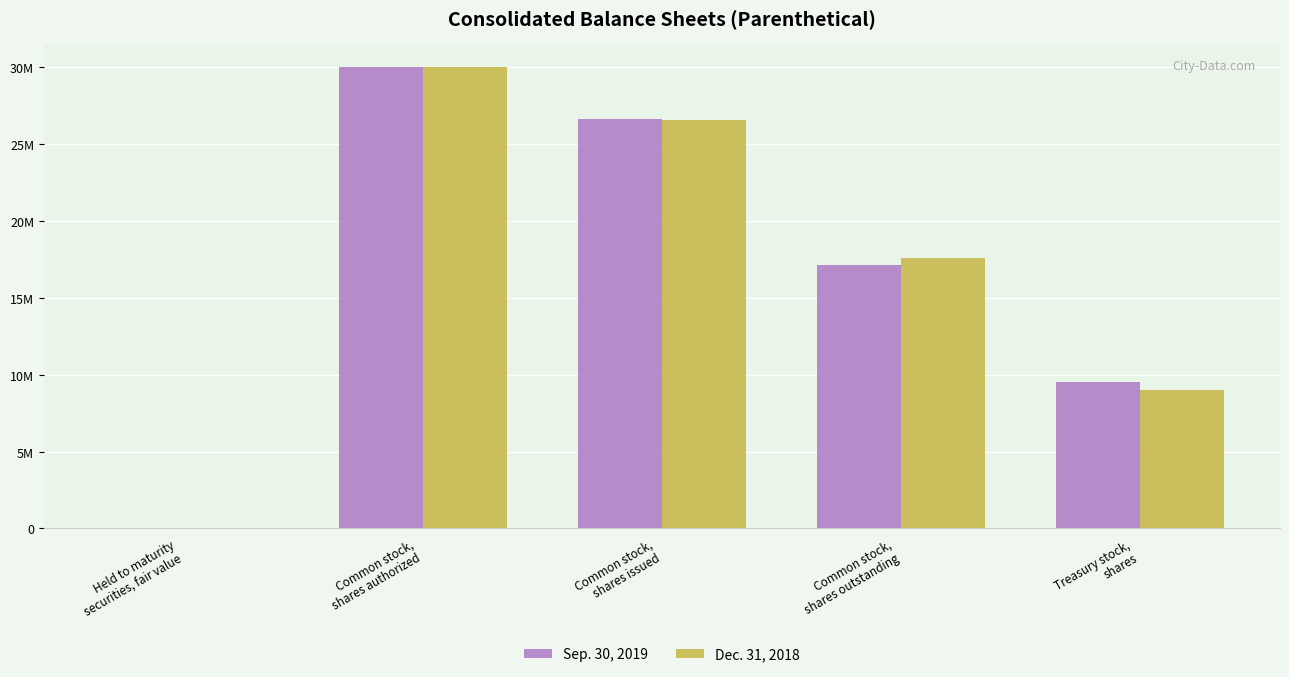

Does the chart contain stacked bars?

No